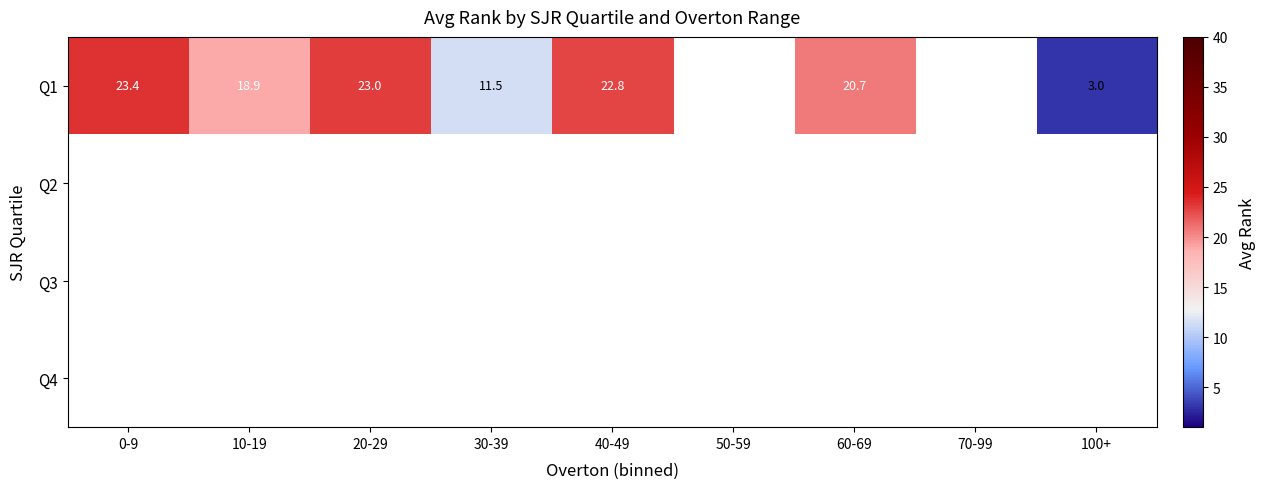

What is the sum of the Q1 values at 0-9 and 10-19?

42.3